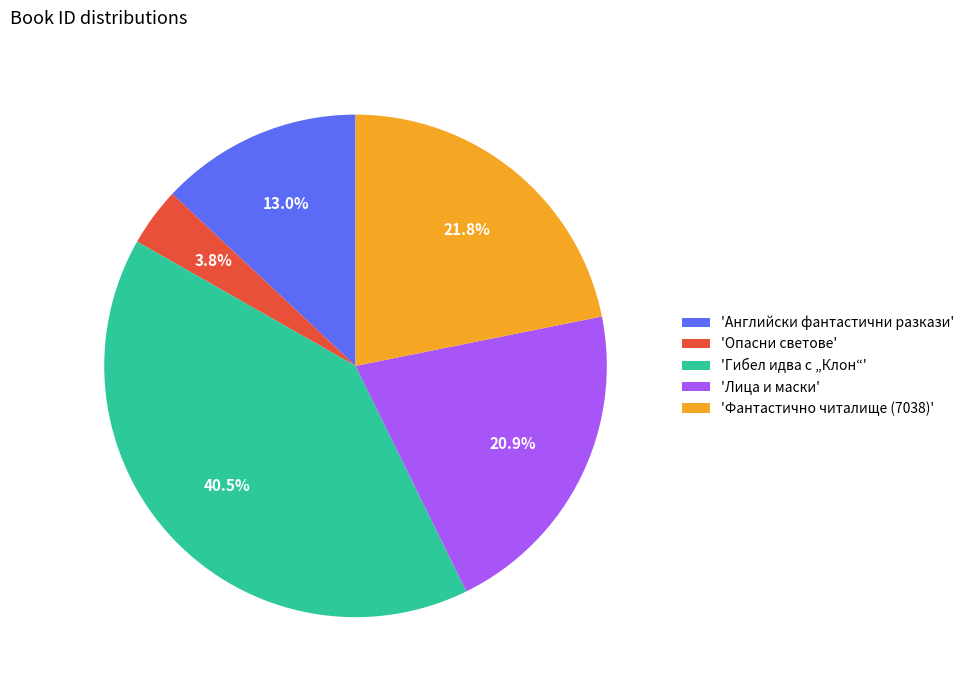

To the nearest percent, what is the average slice percentage?

20%